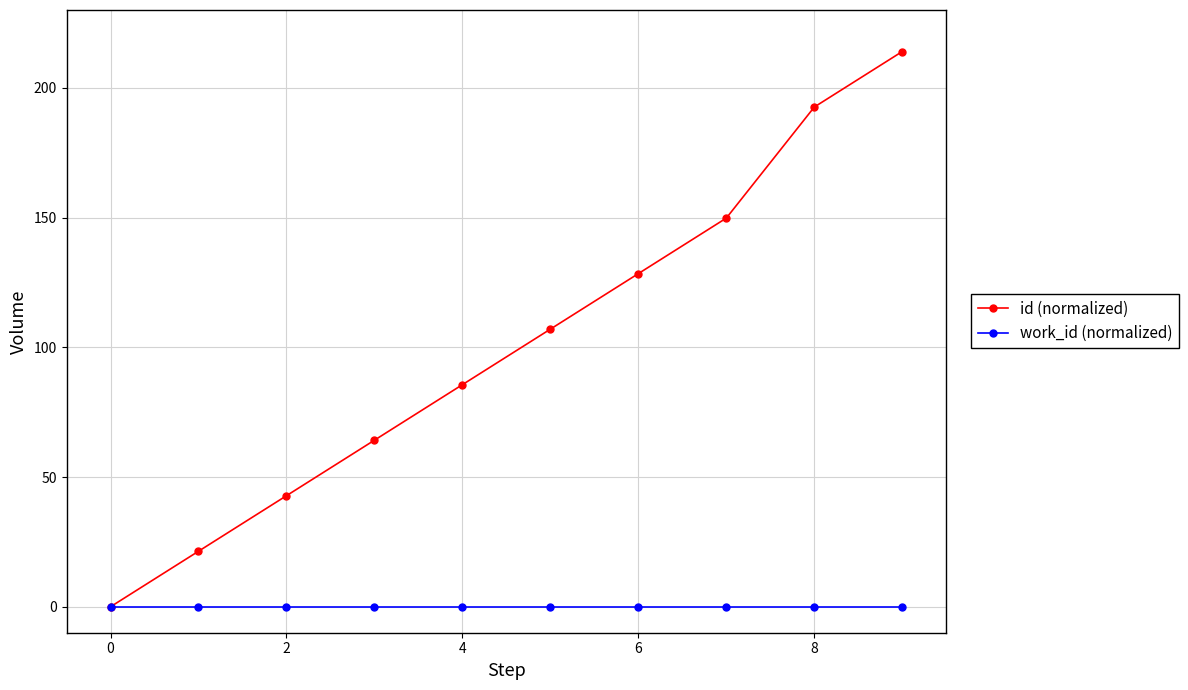

Rank the series by their average value, from lowest to highest.

work_id (normalized), id (normalized)